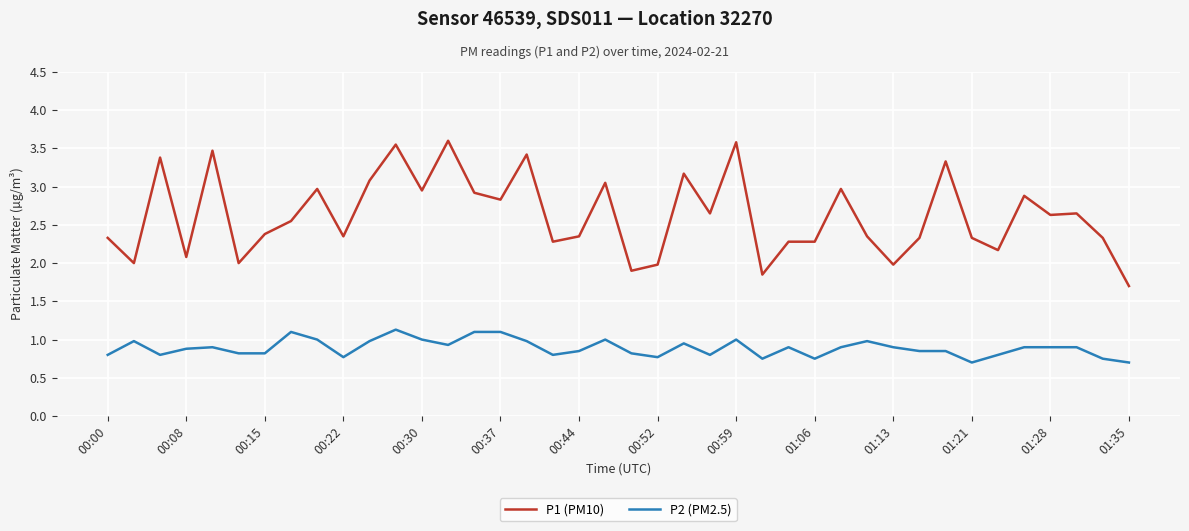

Rank the series by their maximum value, from lowest to highest.

P2 (PM2.5), P1 (PM10)